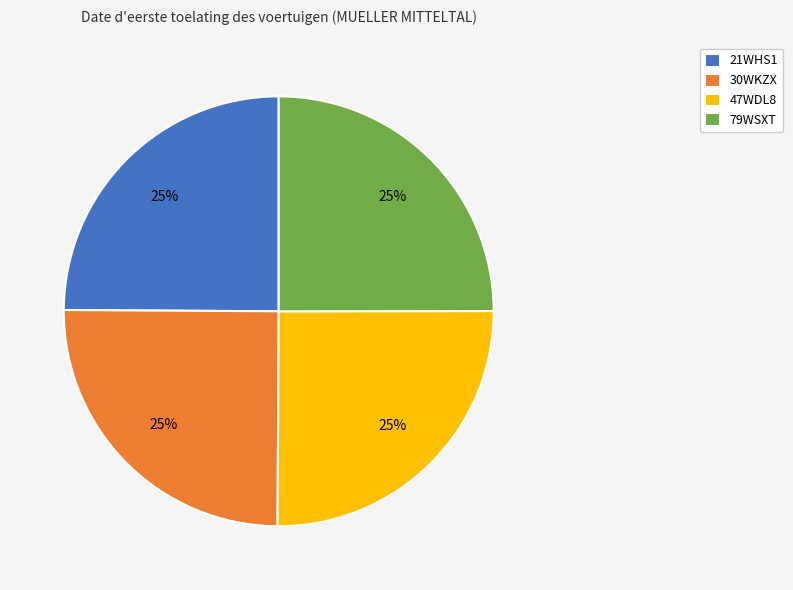

Is it true that 47WDL8 is 25% of the pie?

True